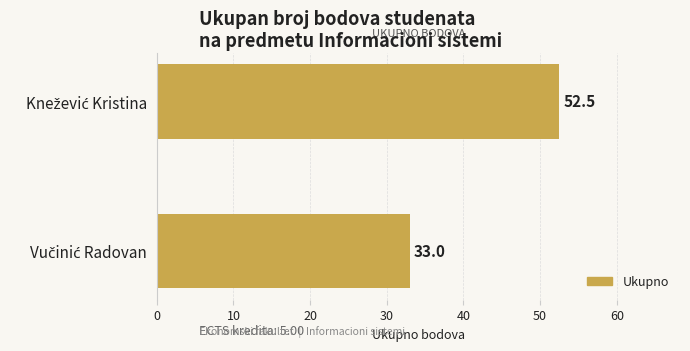

What is the average value?

42.8